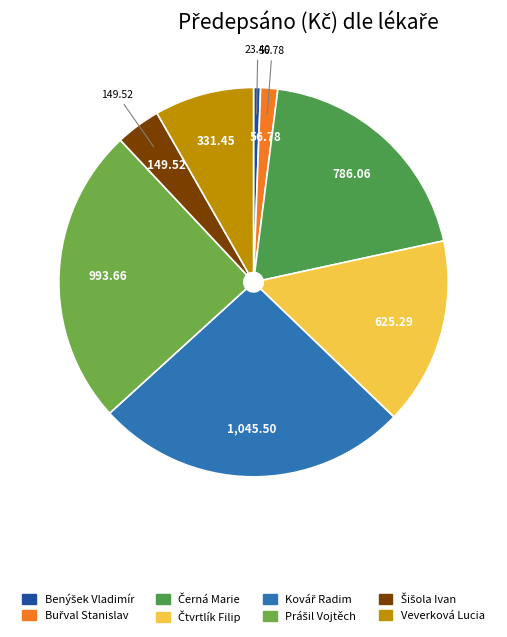

How many slices are in this pie chart?

8